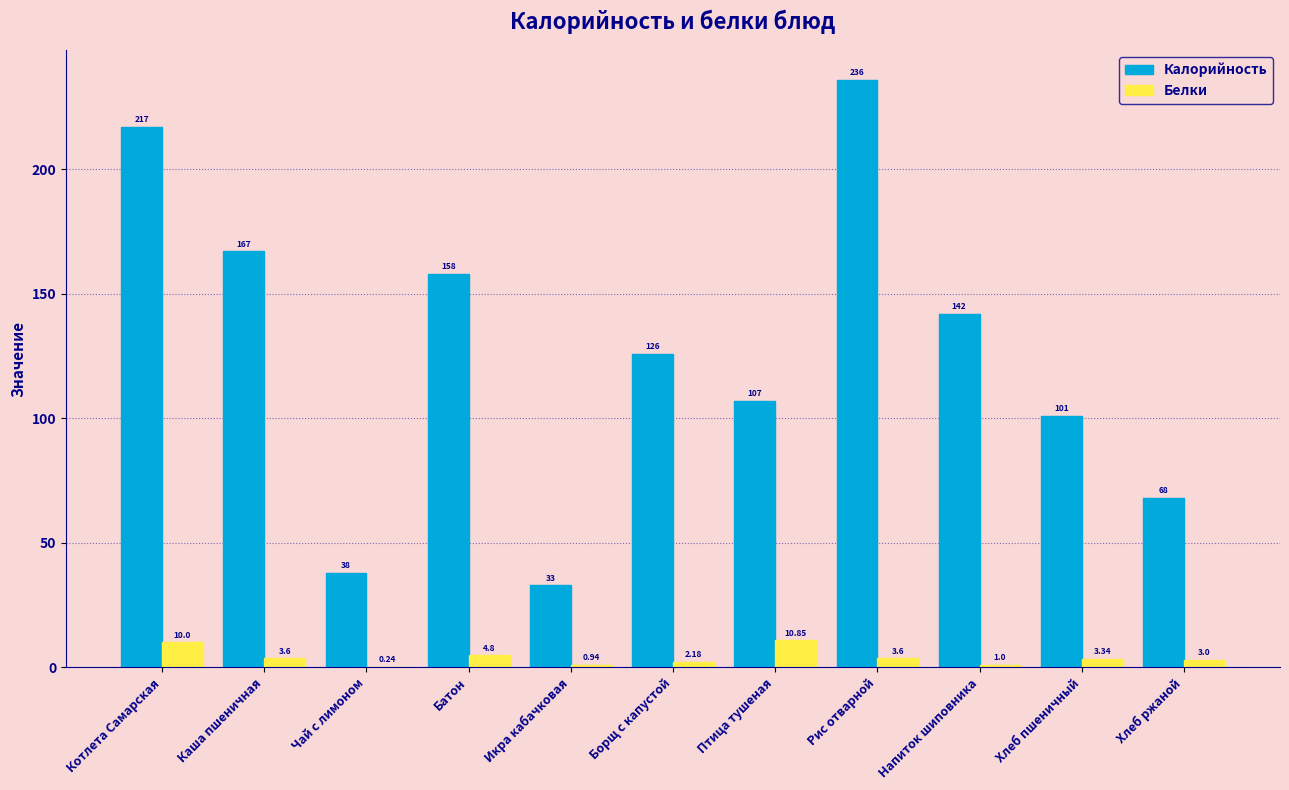

What is the highest value of the Калорийность series?

236.0